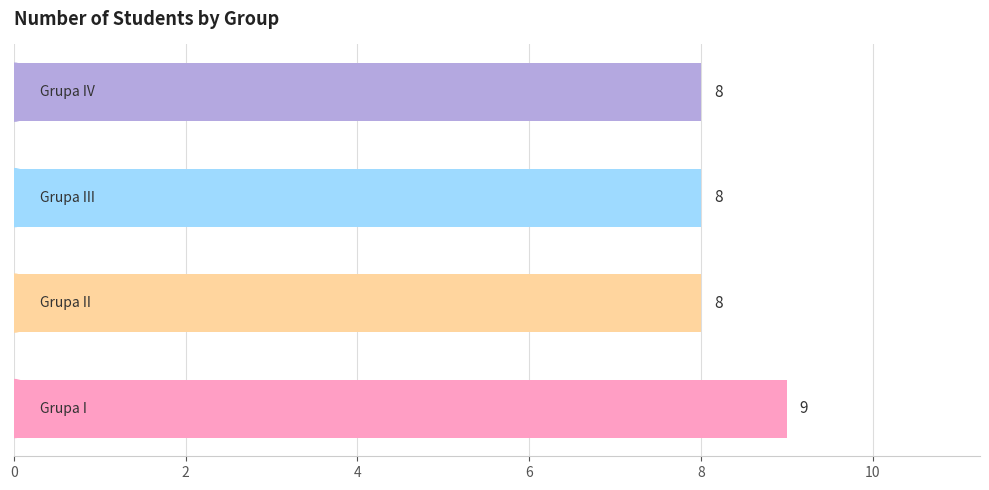

How many series are shown in this chart?

1